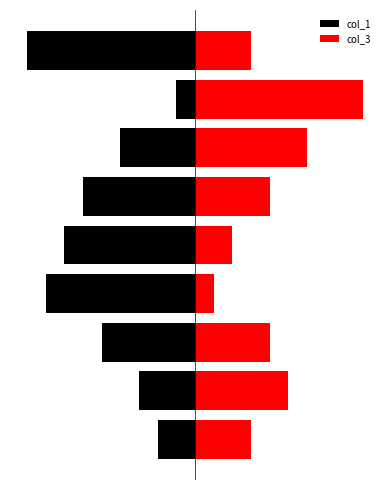

What is the difference between the highest and lowest values at 0?

5